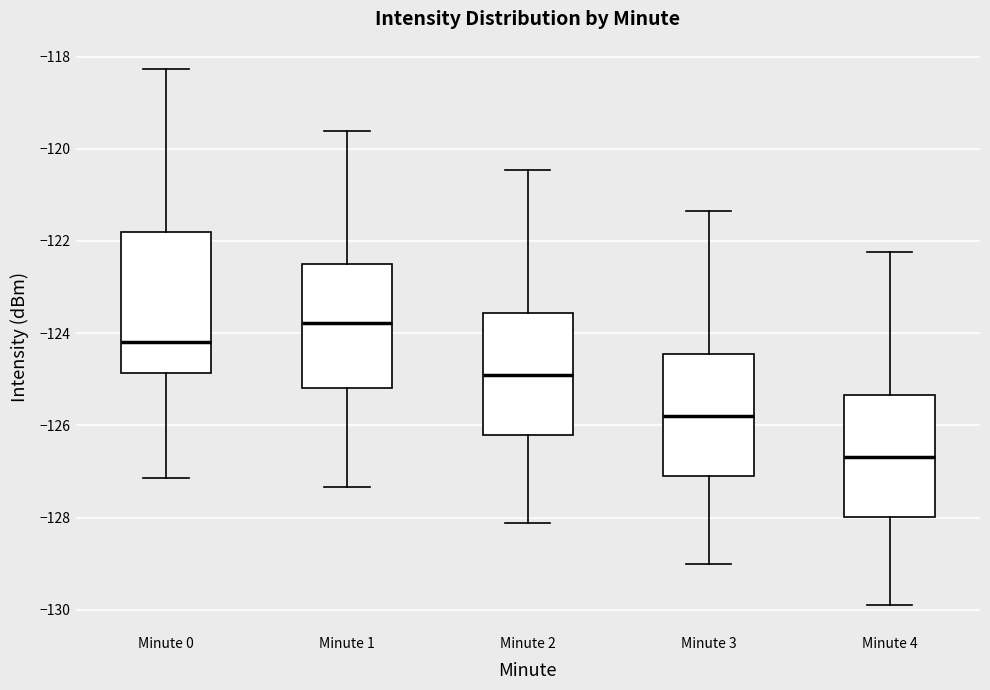

Where does the upper whisker of the box for Minute 2 end on the y-axis? The values are not printed on the chart, so give them approximately, as read against the axis.

-120.4